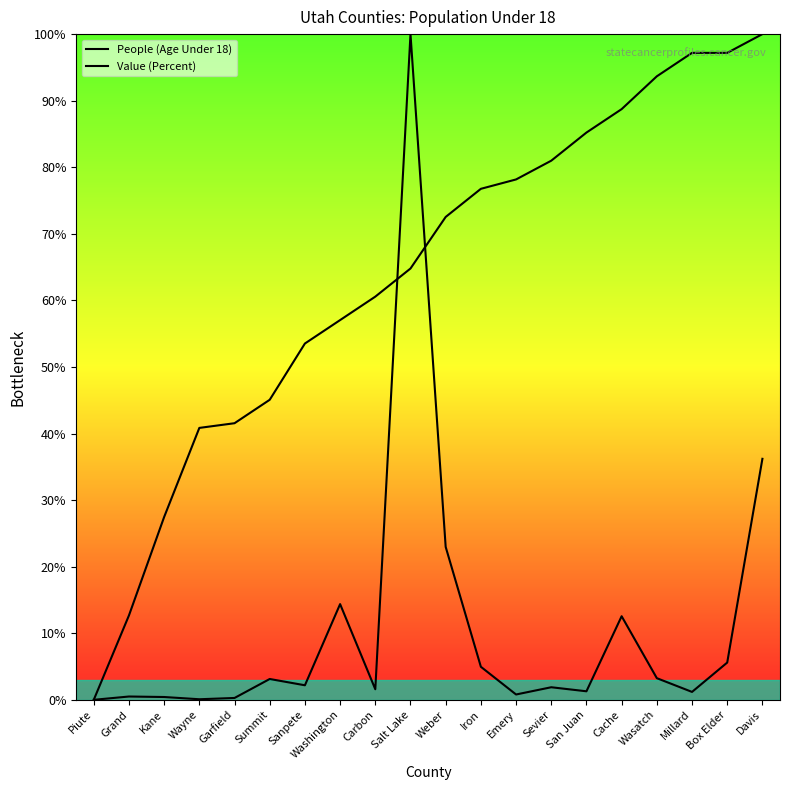

Which category has the lowest value in the Value (Percent) series?

Piute